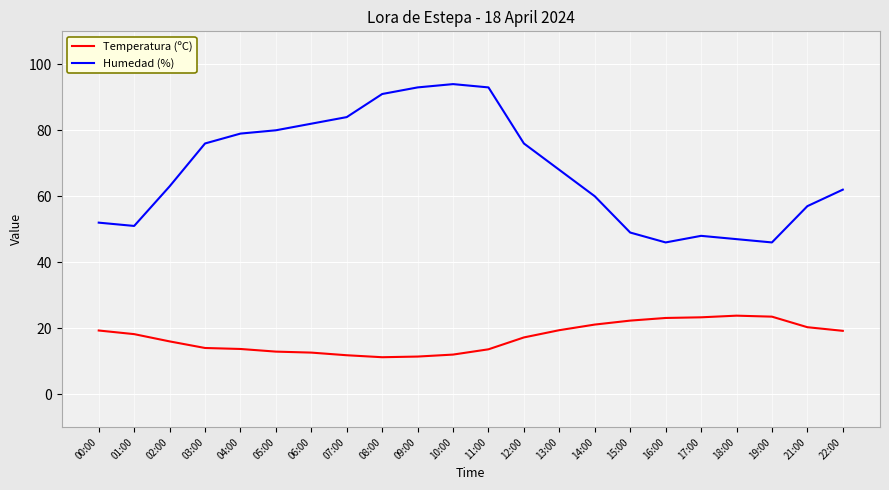

What position from the left is 06:00?

7